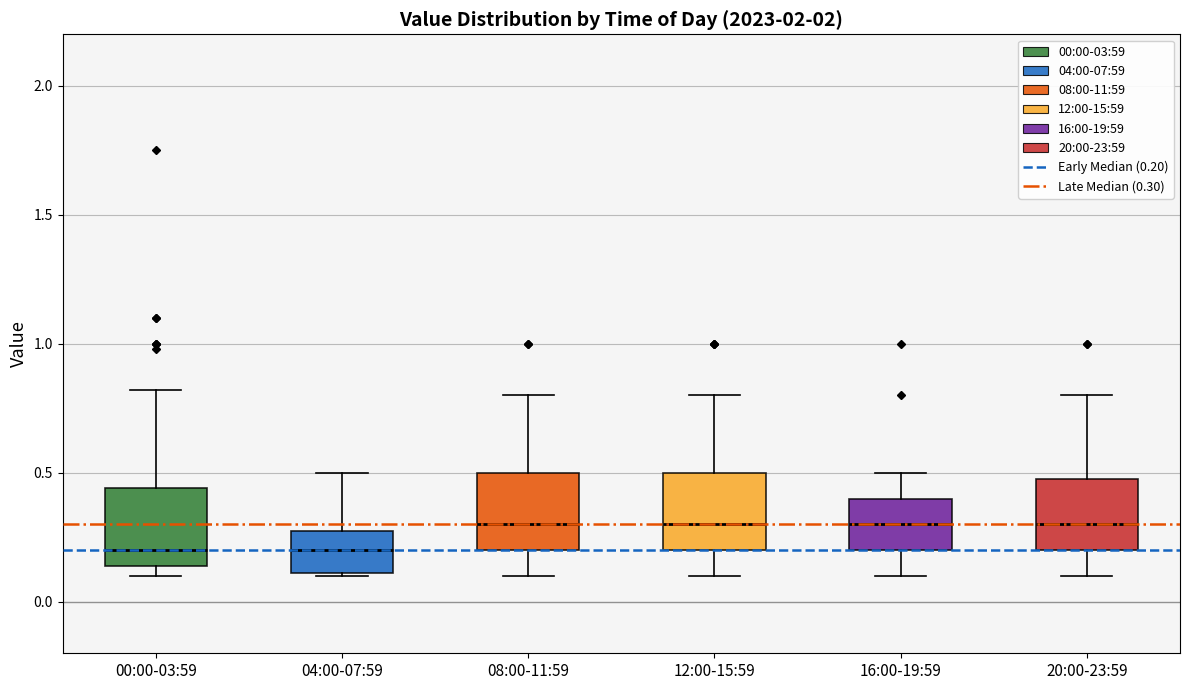

Where is the lower edge of the box for 04:00-07:59 on the y-axis? The values are not printed on the chart, so give them approximately, as read against the axis.

0.10